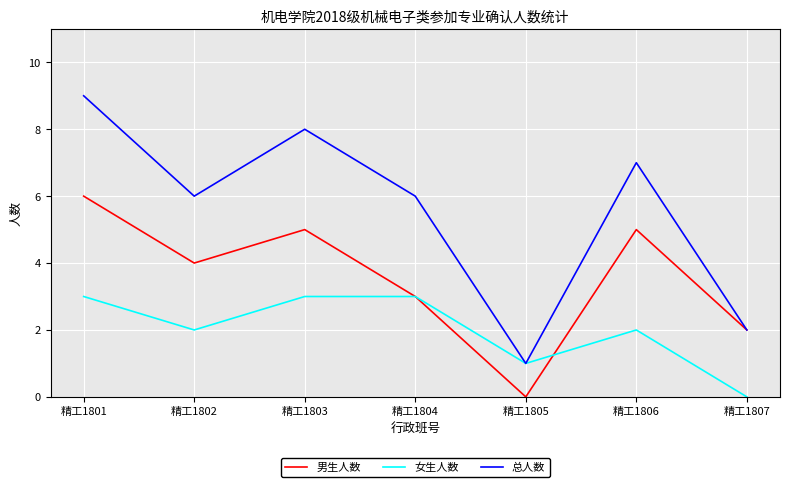

Where is 女生人数 nearest to the value 1?

精工1805